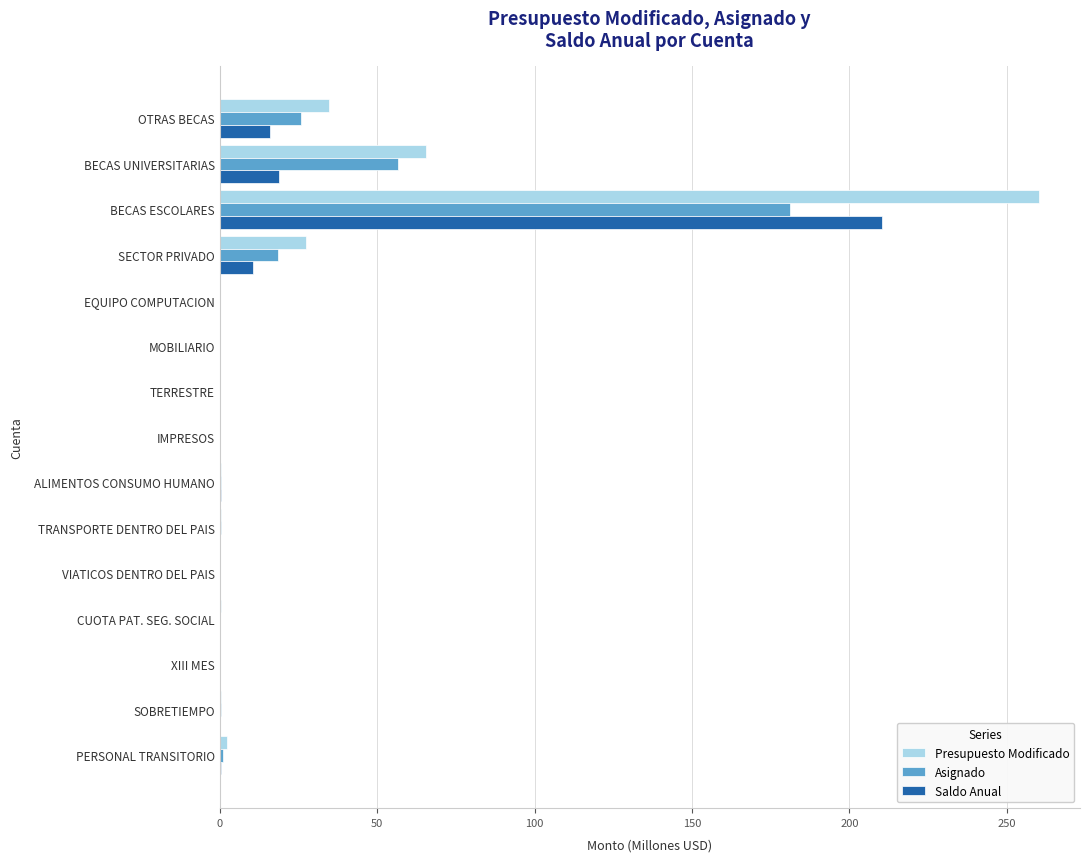

At which label does Saldo Anual reach its peak?

BECAS ESCOLARES